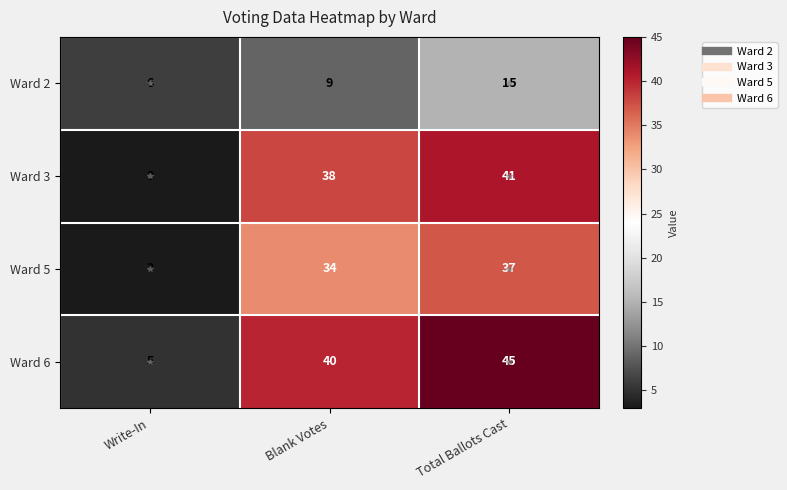

Which series has the largest range (max minus min)?

Ward 6